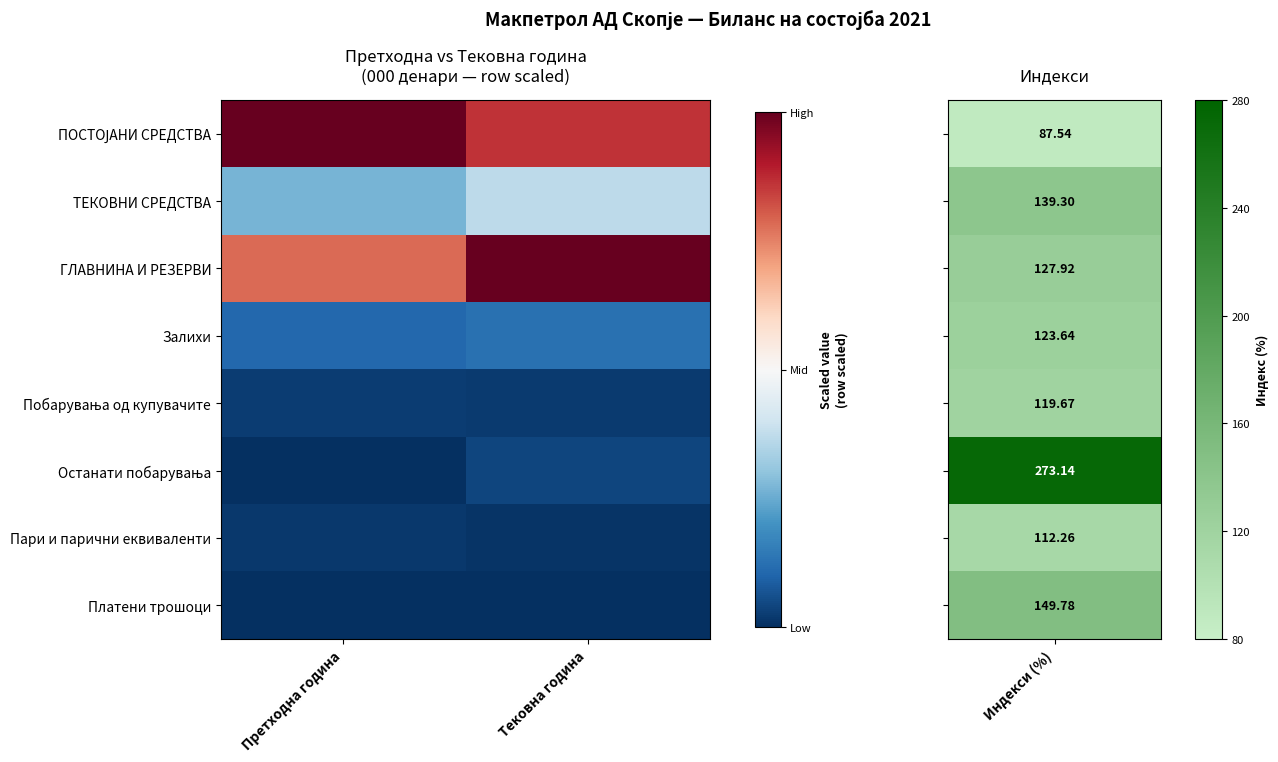

At how many categories does at least one series exceed 0?

2